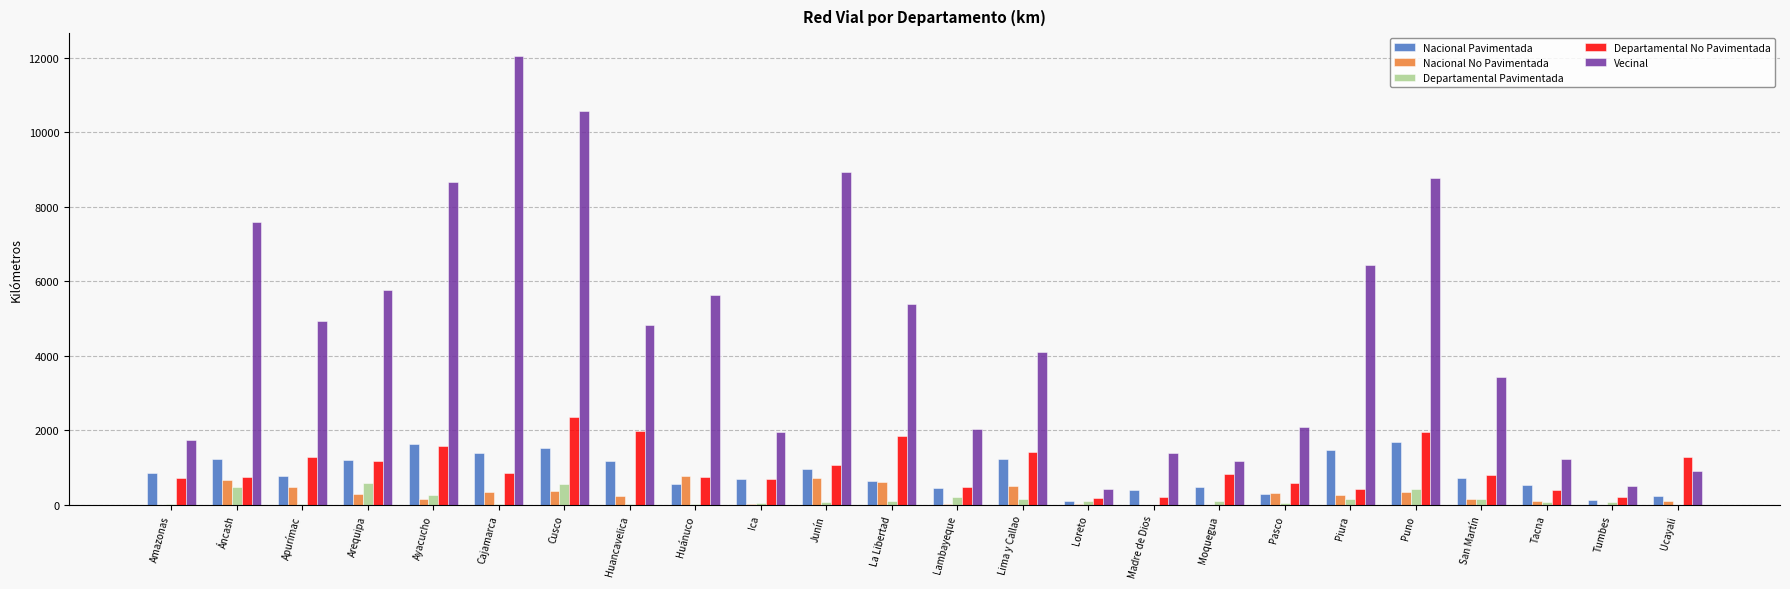

What is the spread (max minus min) of values at Cajamarca?

12032.6